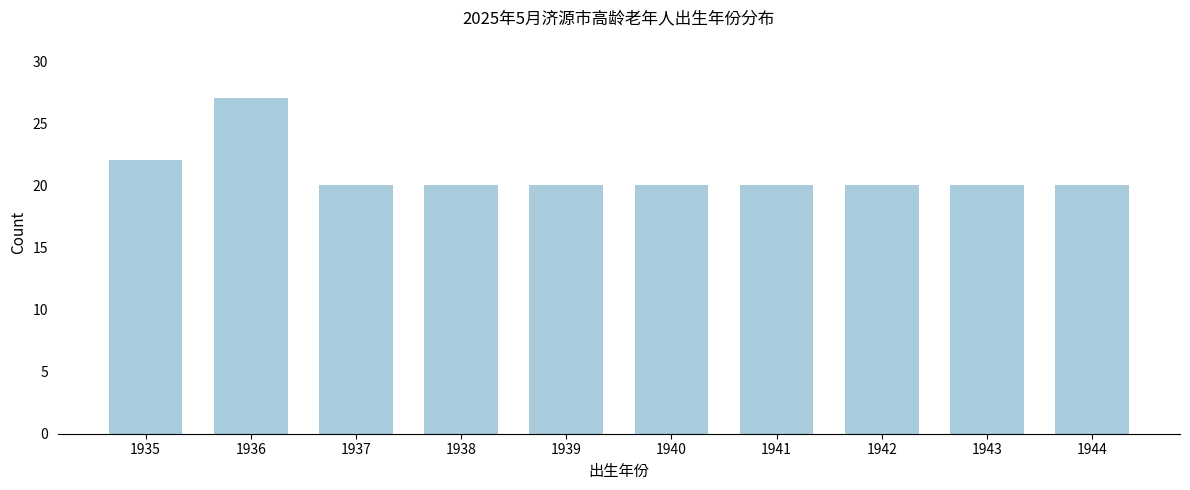

Reading left to right, what are all the values shown in this chart?

22	27	20	20	20	20	20	20	20	20